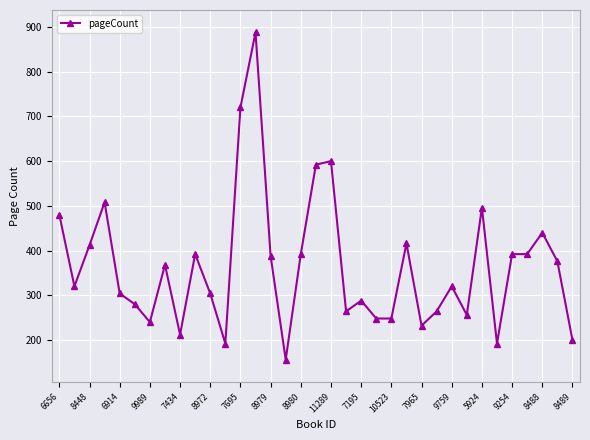

What is the difference between the second highest and minimum values?

564